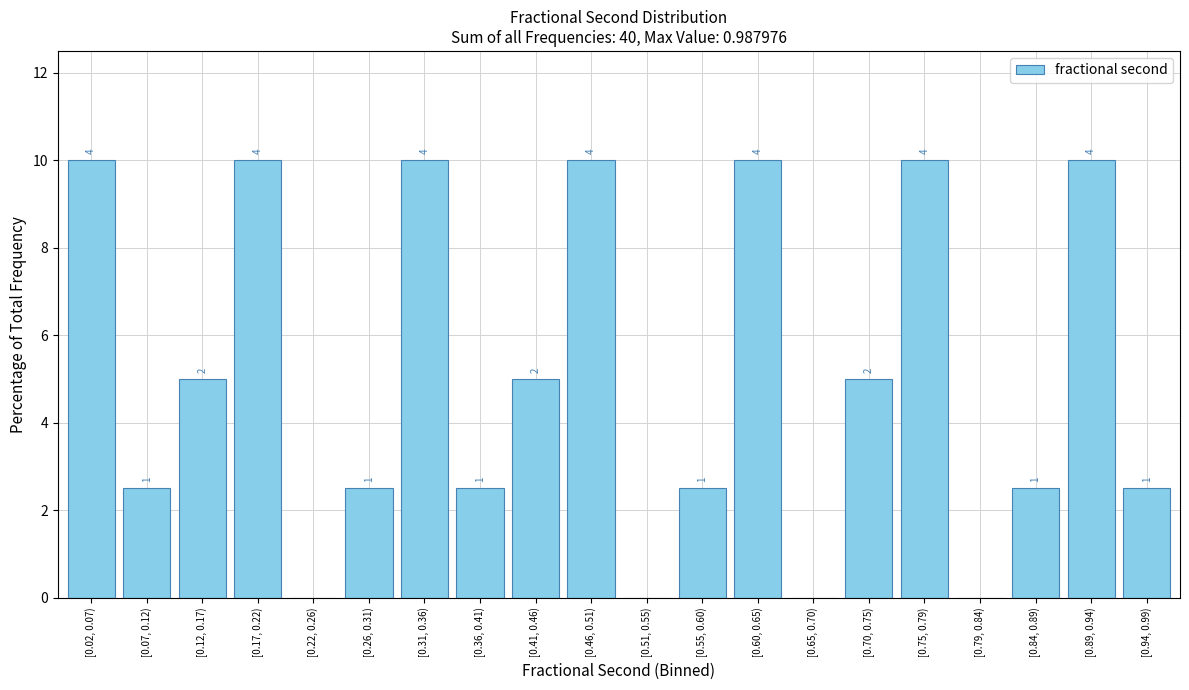

Are the bars horizontal?

No